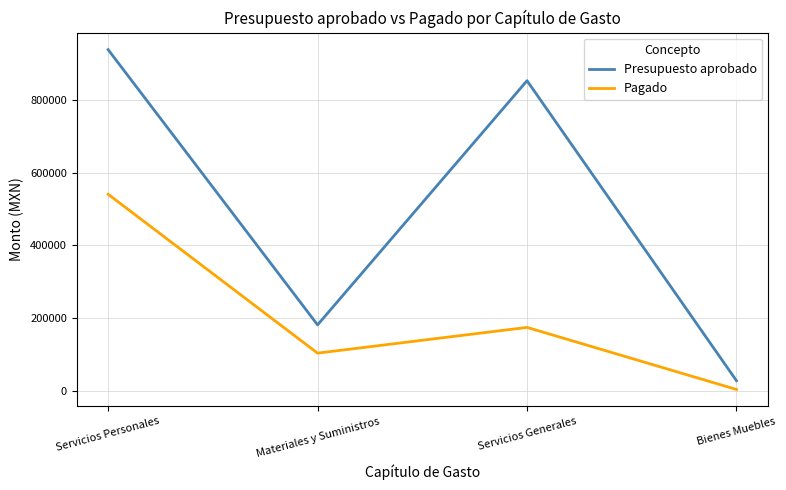

Rank the categories by Presupuesto aprobado value from highest to lowest.

Servicios Personales, Servicios Generales, Materiales y Suministros, Bienes Muebles